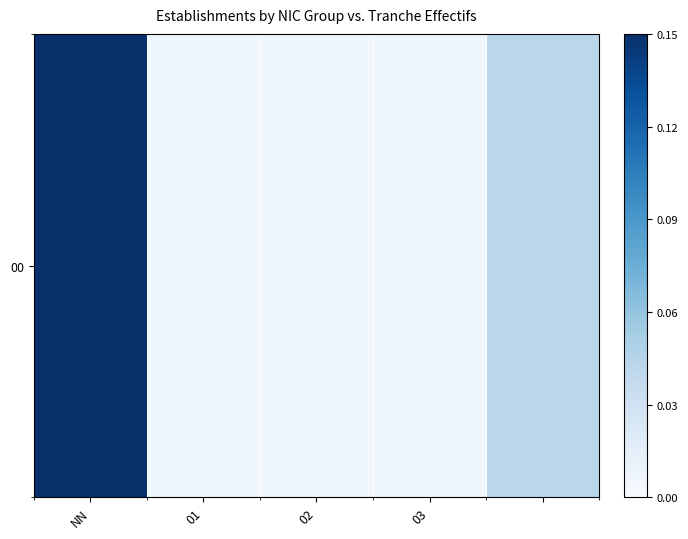

List the labels in order of value, smallest first.

01, 02, 03, 4, NN